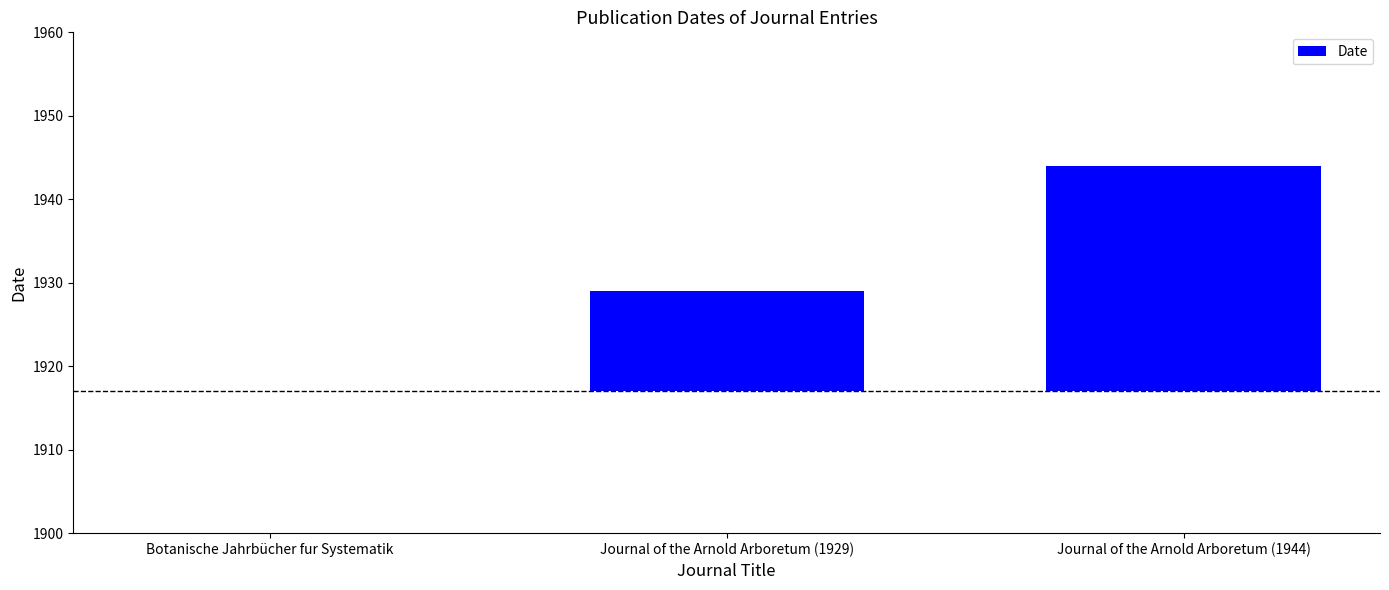

True or false: the data shows 13 at Botanische Jahrbücher fur Systematik.

False